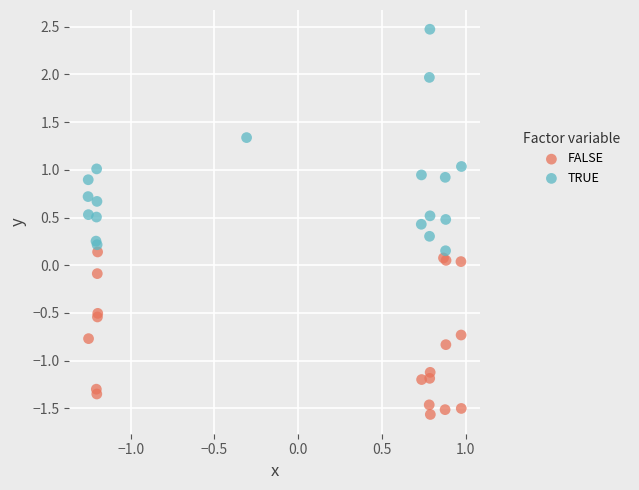

Which series contains the highest Y value?

TRUE